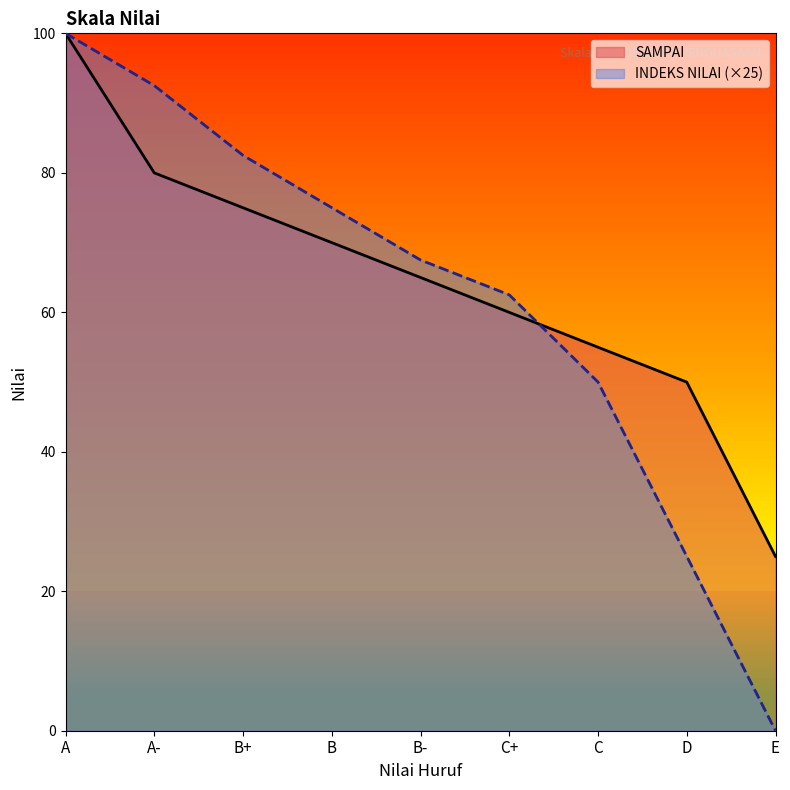

How many intersections are there between INDEKS NILAI and SAMPAI?

1